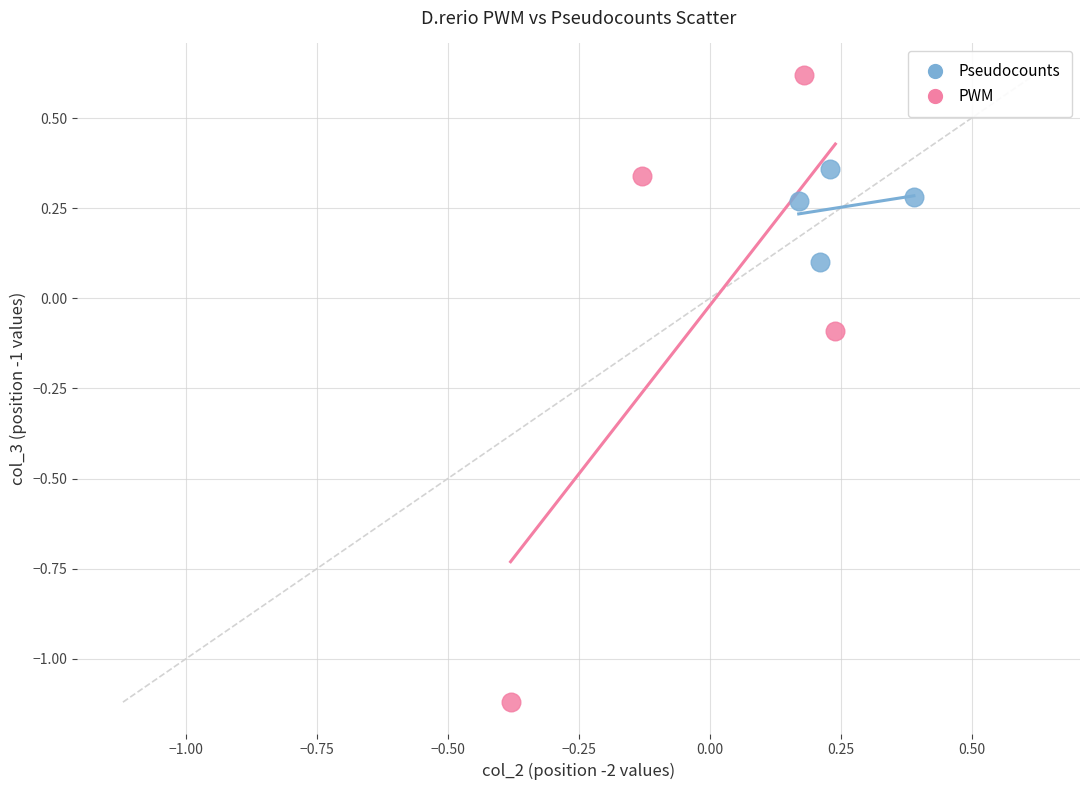

Which series reaches the maximum Y coordinate?

PWM